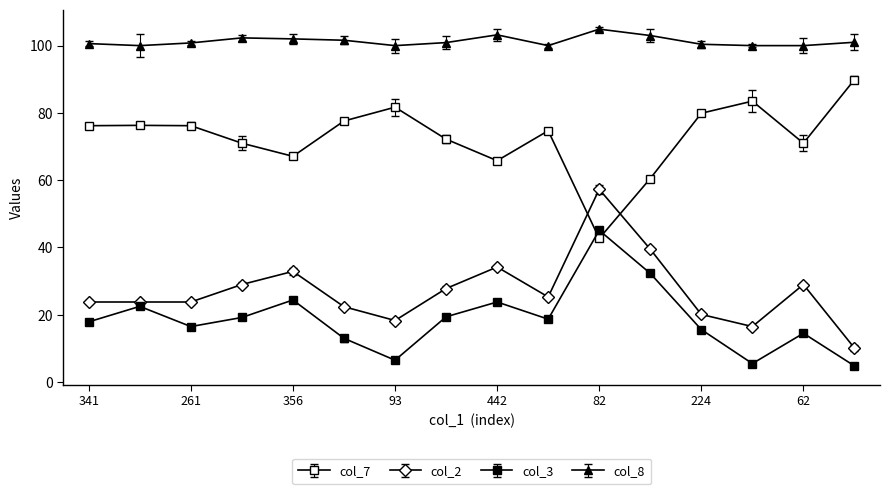

Reading right to left, list all the values displayed in this chart.

col_7: 207=89.9	62=71.0	91=83.5	224=79.9	167=60.5	82=42.7	75=74.7	442=65.8	108=72.2	93=81.7	254=77.6	356=67.1	600=71.0	261=76.2	80=76.3	341=76.2
col_2: 207=10.1	62=29.0	91=16.5	224=20.1	167=39.5	82=57.3	75=25.3	442=34.2	108=27.8	93=18.3	254=22.4	356=32.9	600=29.0	261=23.8	80=23.8	341=23.8
col_3: 207=4.8	62=14.5	91=5.5	224=15.6	167=32.3	82=45.1	75=18.7	442=23.8	108=19.4	93=6.5	254=13.0	356=24.4	600=19.2	261=16.5	80=22.5	341=17.9
col_8: 207=101.0	62=100.0	91=100.0	224=100.4	167=103.0	82=104.9	75=100.0	442=103.2	108=100.9	93=100.0	254=101.6	356=102.0	600=102.3	261=100.8	80=100.0	341=100.6